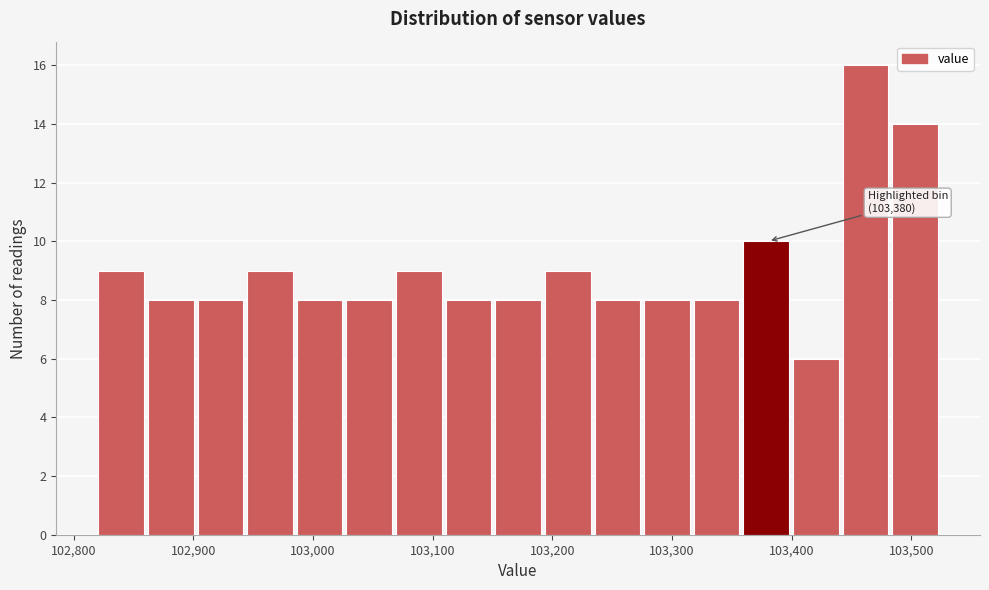

Which range on the x-axis has the tallest bar?

103440 to 103480